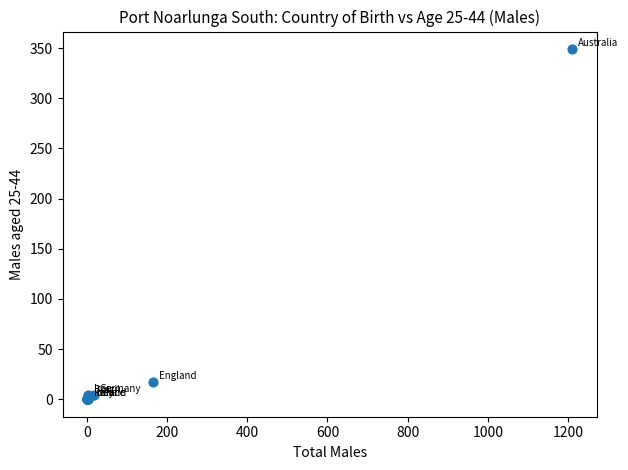

What Y value in the scatter plot is closest to 174?

17